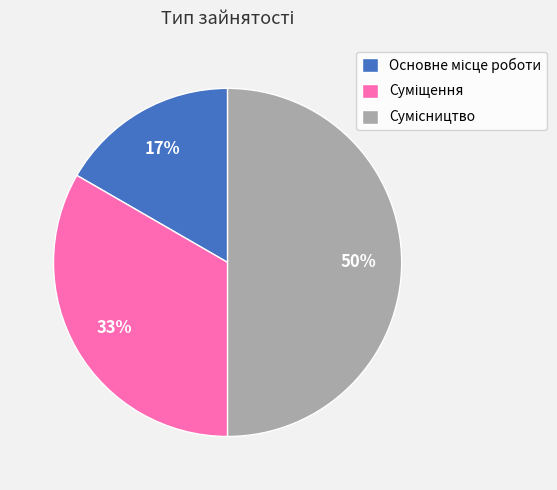

To the nearest percent, what is the difference between the largest and smallest slice percentages?

33%